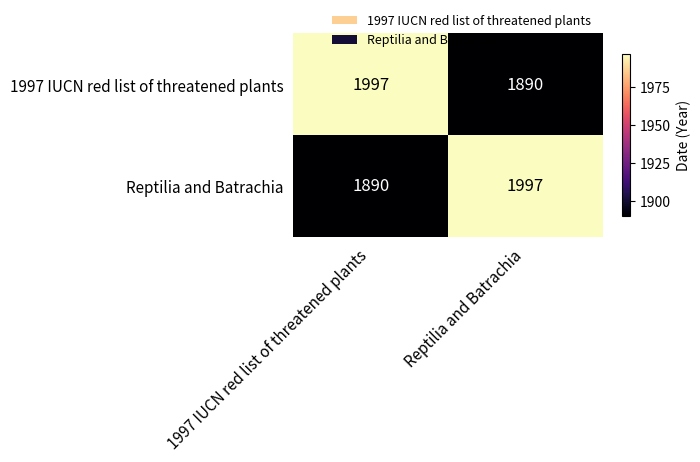

The Reptilia and Batrachia series shows 1385 at Reptilia and Batrachia. True or false?

False